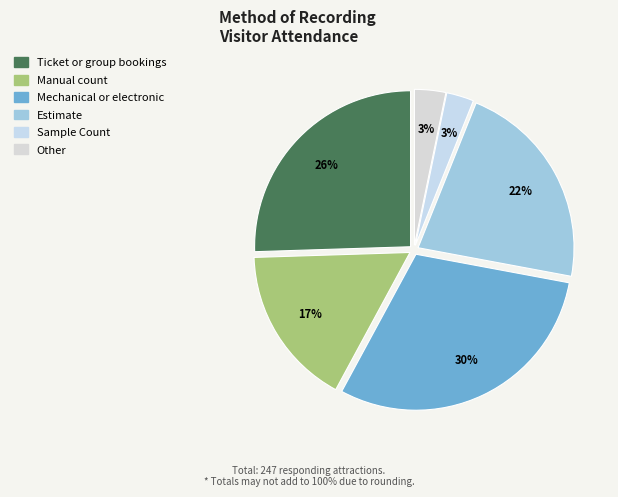

To the nearest percent, what is the difference between the Ticket or group bookings and Mechanical or electronic slice percentages?

4%